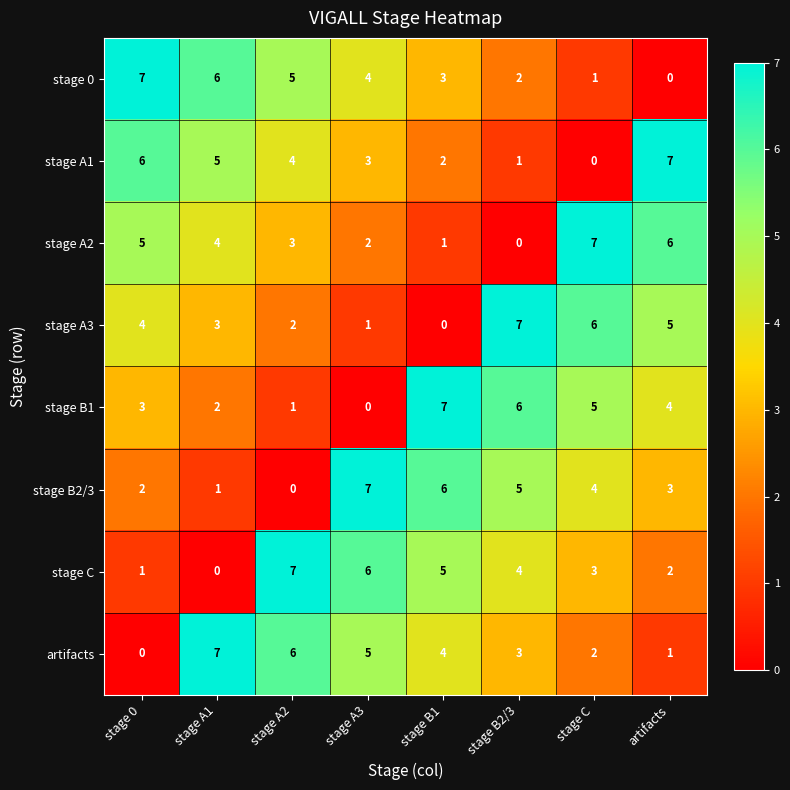

Is the value of stage B1 at stage 0 greater than the value of stage B2/3 at stage C?

No